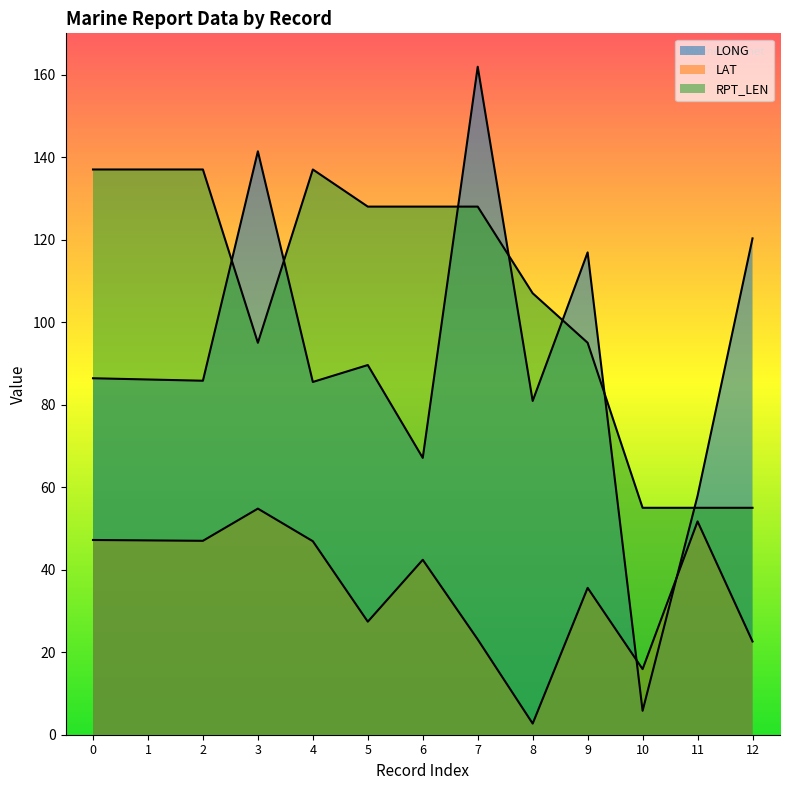

Reading left to right, transcribe all the data shown in this chart.

LONG: 86.4	86.1	85.8	141.4	85.5	89.6	67.1	161.9	80.9	116.9	5.8	57.9	120.3
LAT: 47.2	47.1	47.0	54.8	46.9	27.4	42.4	23.1	2.7	35.6	15.9	51.7	22.6
RPT_LEN: 137.0	137.0	137.0	95.0	137.0	128.0	128.0	128.0	107.0	95.0	55.0	55.0	55.0